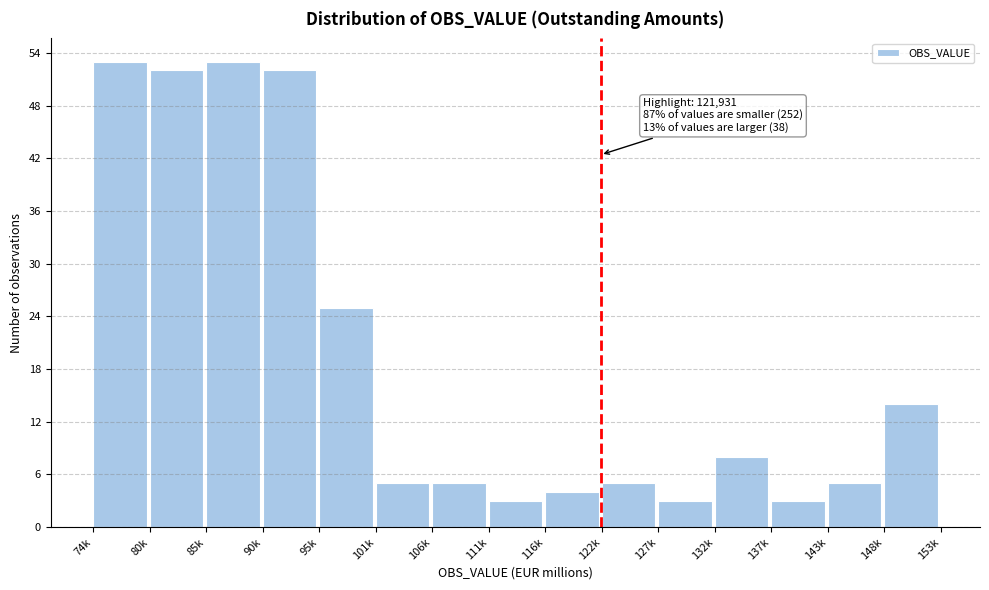

Reading left to right, list all the values displayed in this chart.

74k=53	80k=52	85k=53	90k=52	95k=25	101k=5	106k=5	111k=3	116k=4	122k=5	127k=3	132k=8	137k=3	143k=5	148k=14